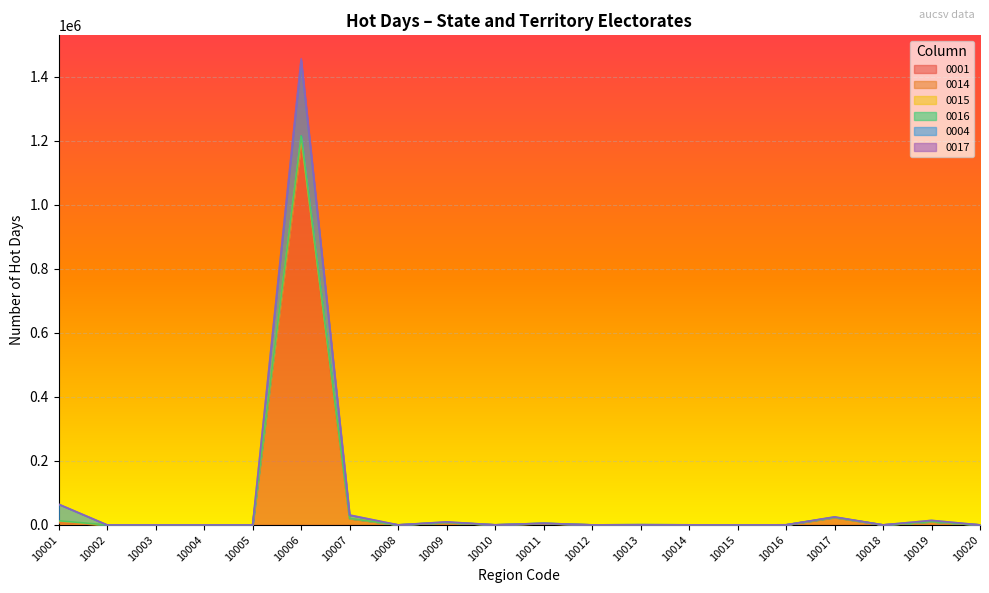

True or false: 0004 and 0015 intersect in this chart.

False